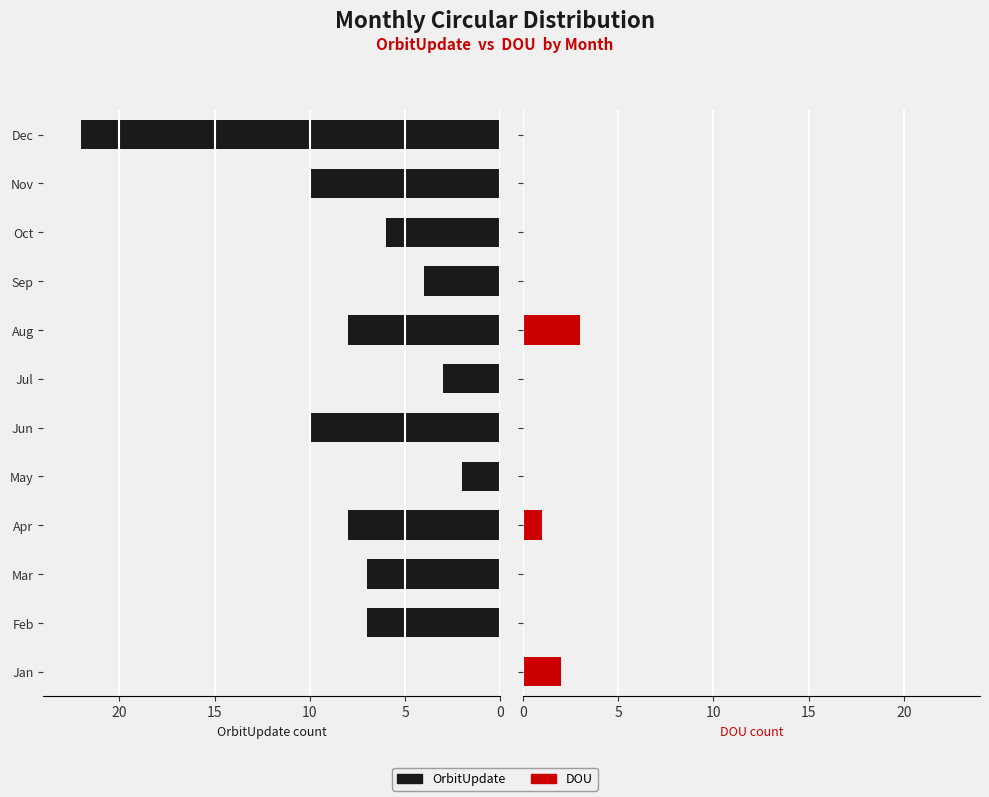

What is the difference between the second highest and second lowest values in the OrbitUpdate series?

8